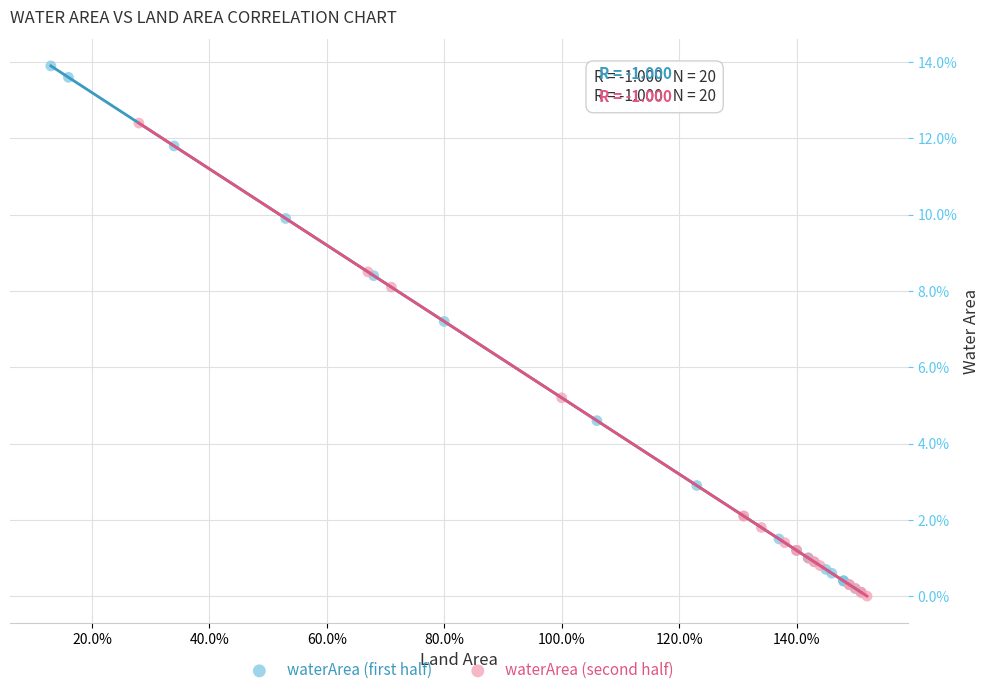

Which series has the largest Y range (max minus min)?

waterArea (first half)